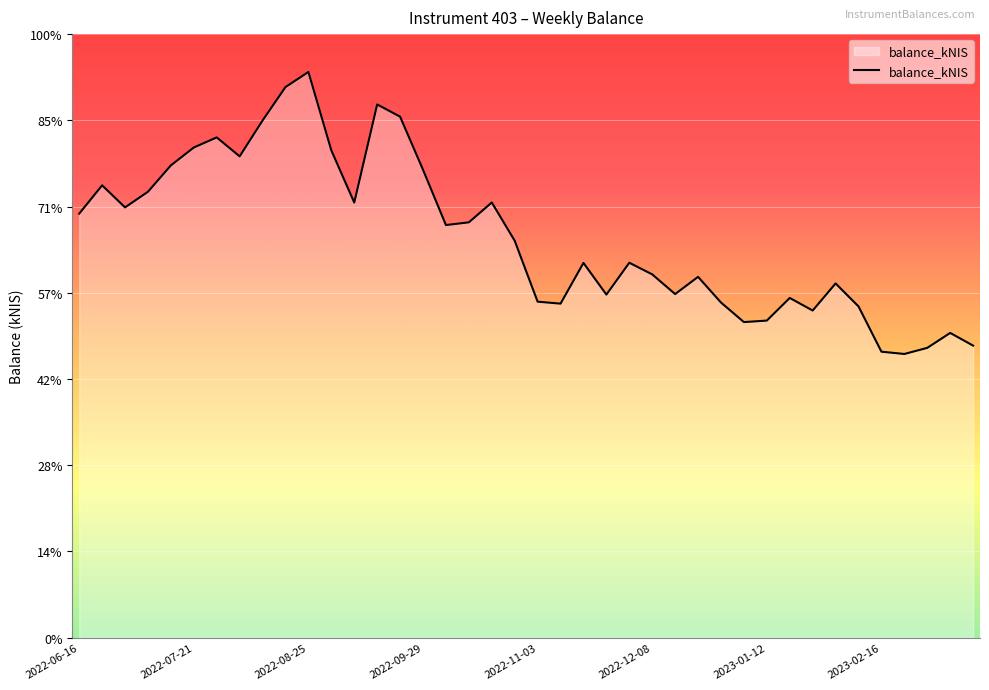

At which category does the chart reach its minimum across all series?

36